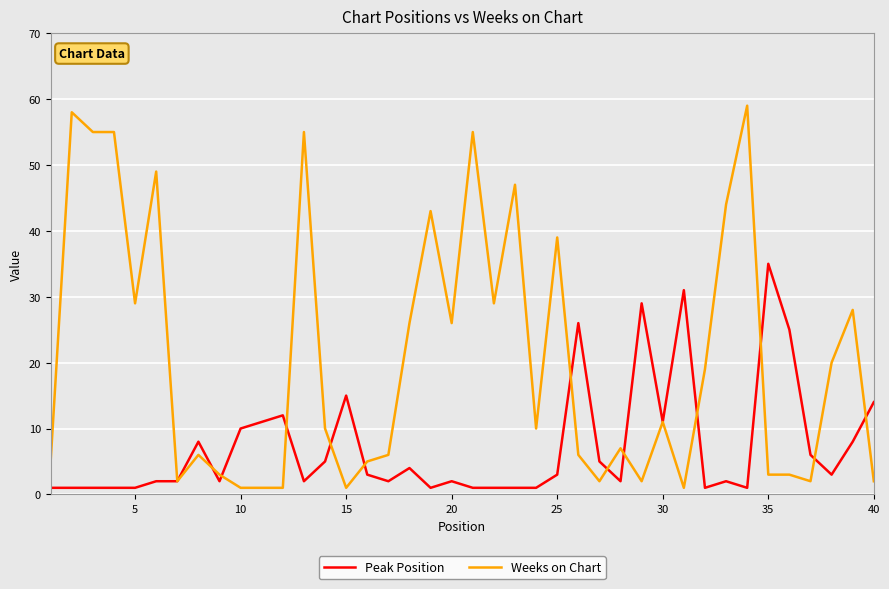

What is the average value of the Weeks on Chart series?

21